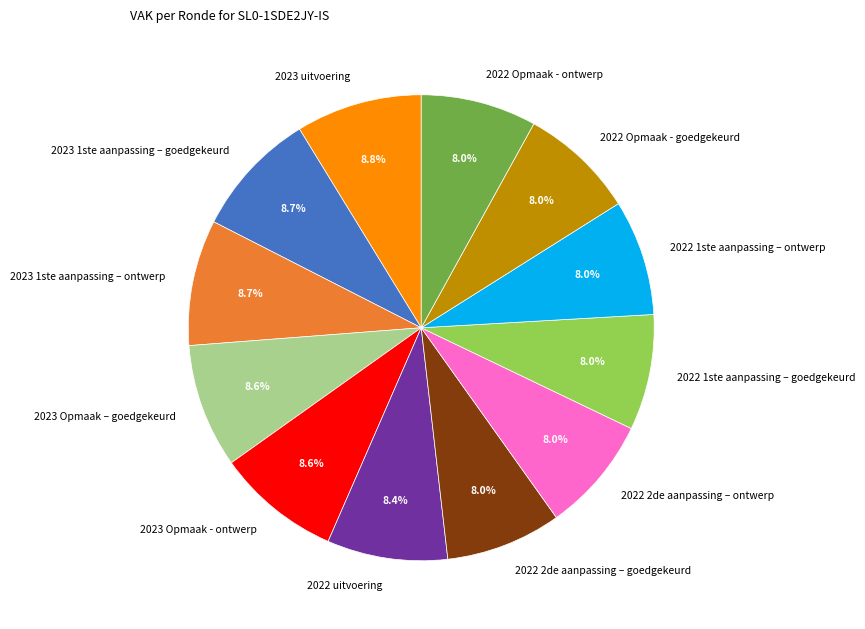

What percentage is the 2023 1ste aanpassing – ontwerp slice, to the nearest percent?

9%